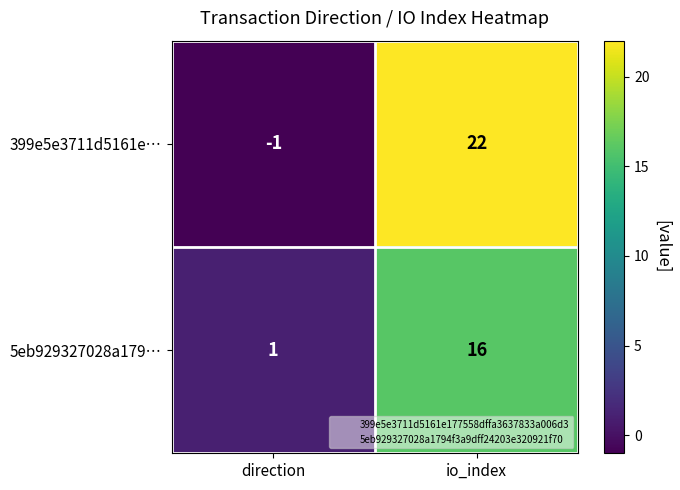

Which series has the largest total across all categories?

399e5e3711d5161e…